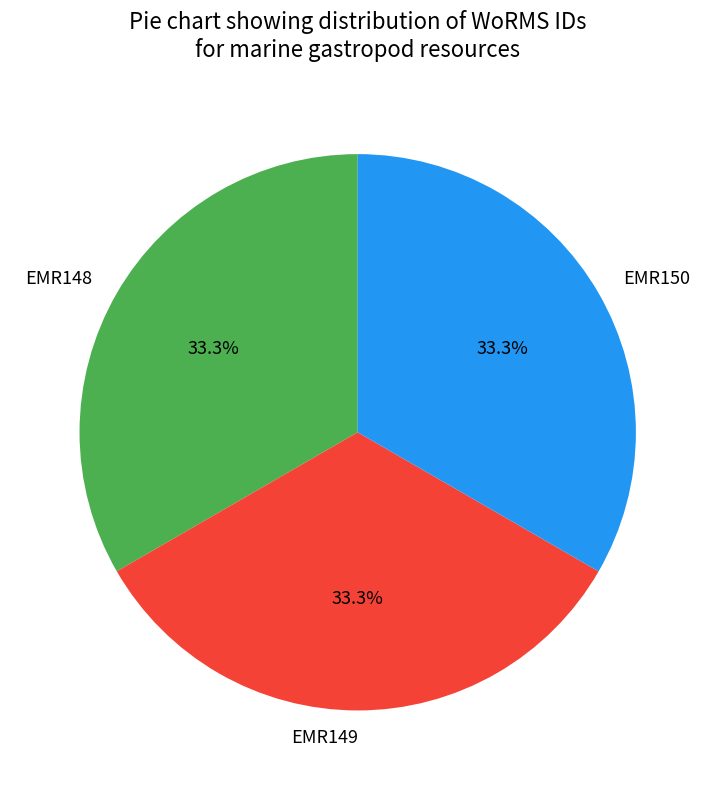

To the nearest percent, what portion does EMR149 represent?

33%